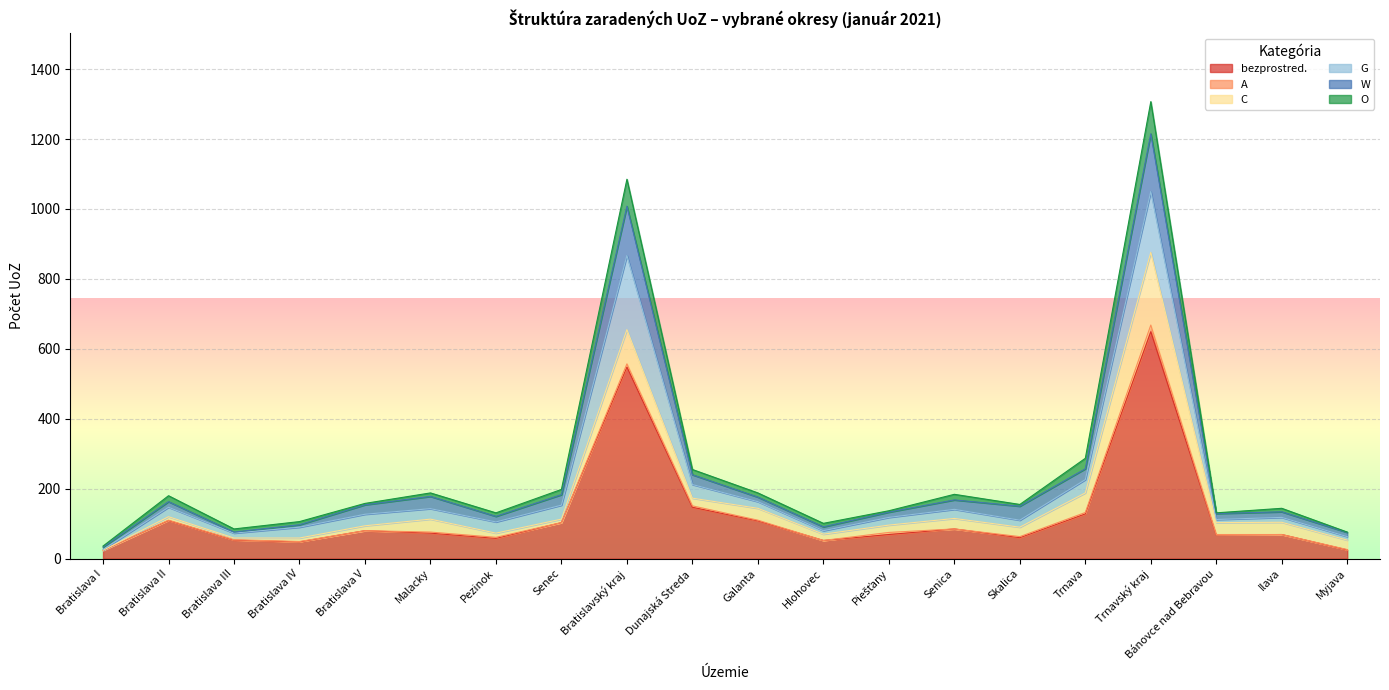

Which category has the highest value across all series?

Trnavský kraj